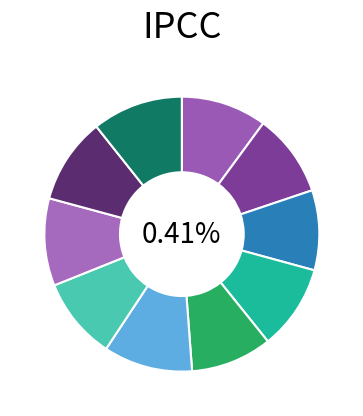

Is it true that 4 is 19% of the pie?

False